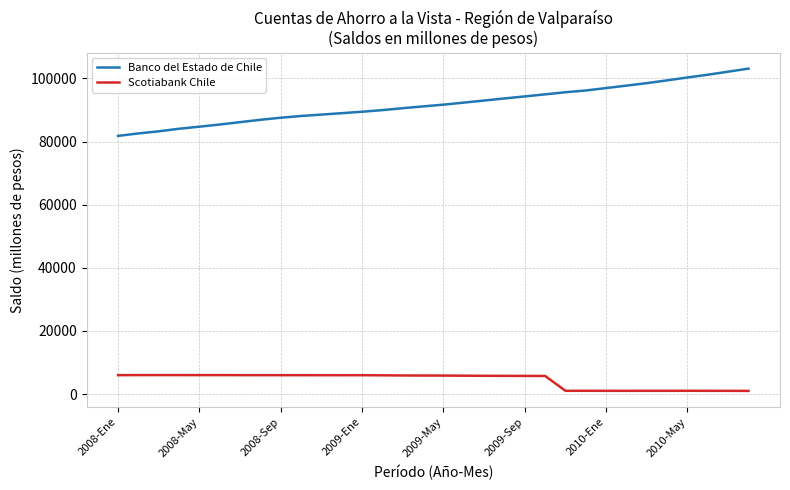

What is the maximum value shown in the chart?

103120